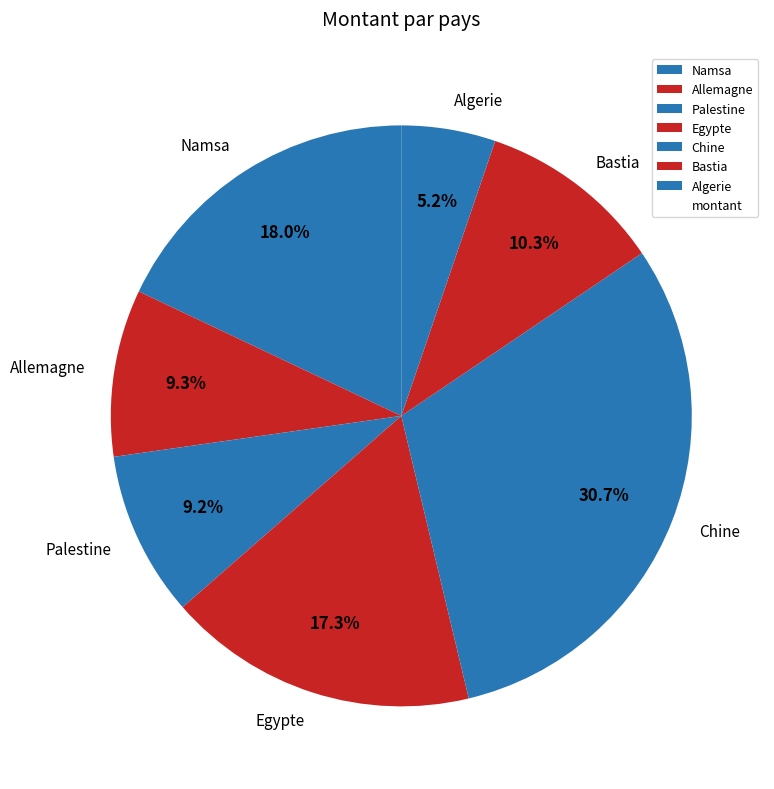

To the nearest percent, what percentage of the pie is Bastia?

10%